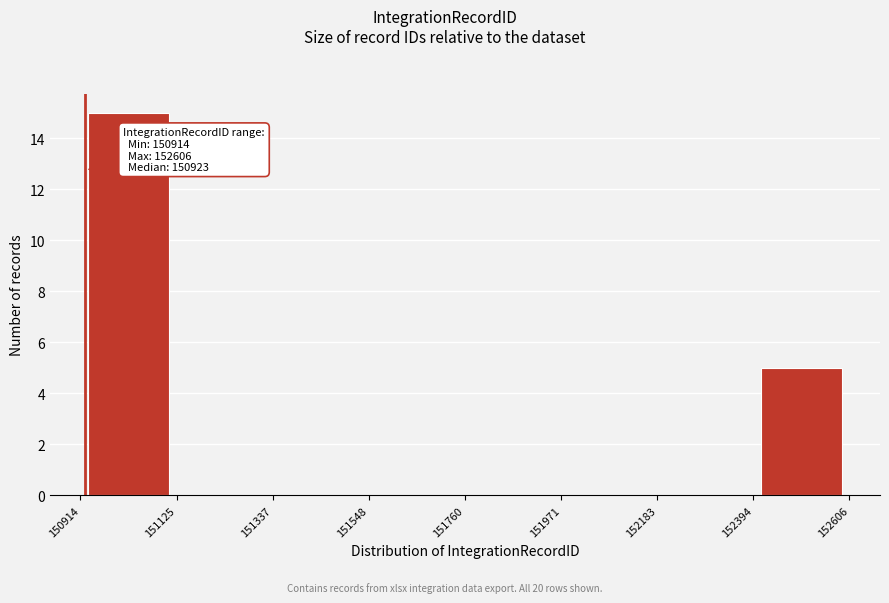

Over which range of the x-axis is the bar tallest?

150914 to 151125